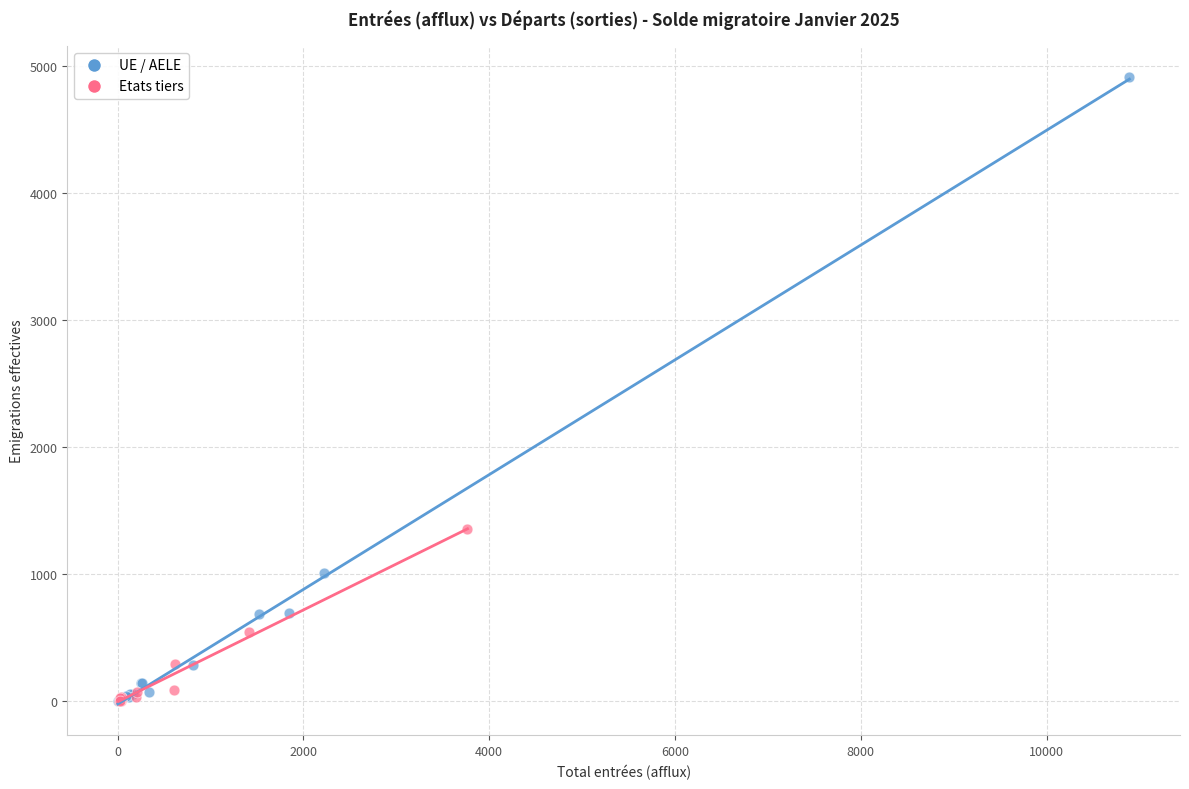

Which series contains the highest Y value?

UE / AELE